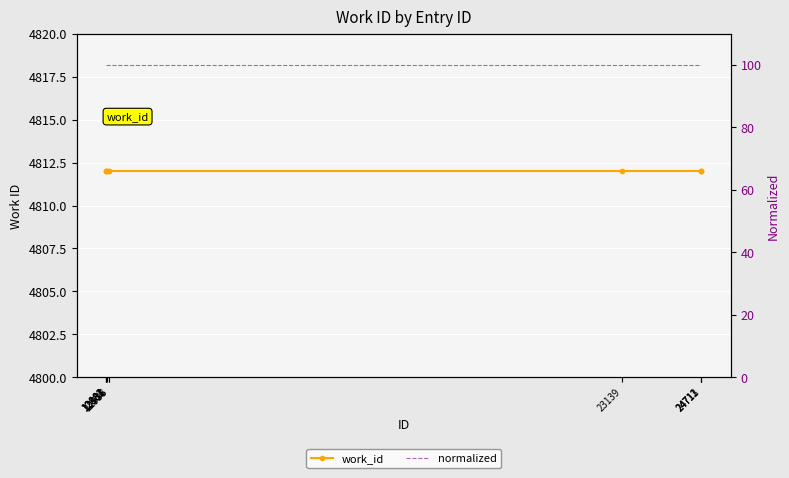

What is the total value across all series at 24713?

4912